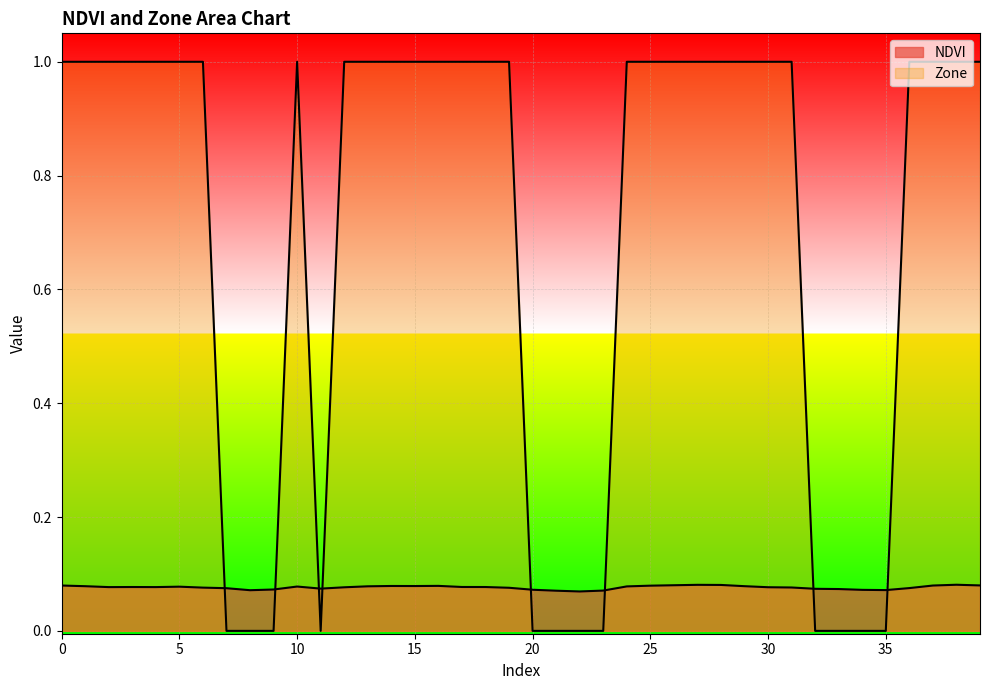

How many lines are shown in the chart?

2